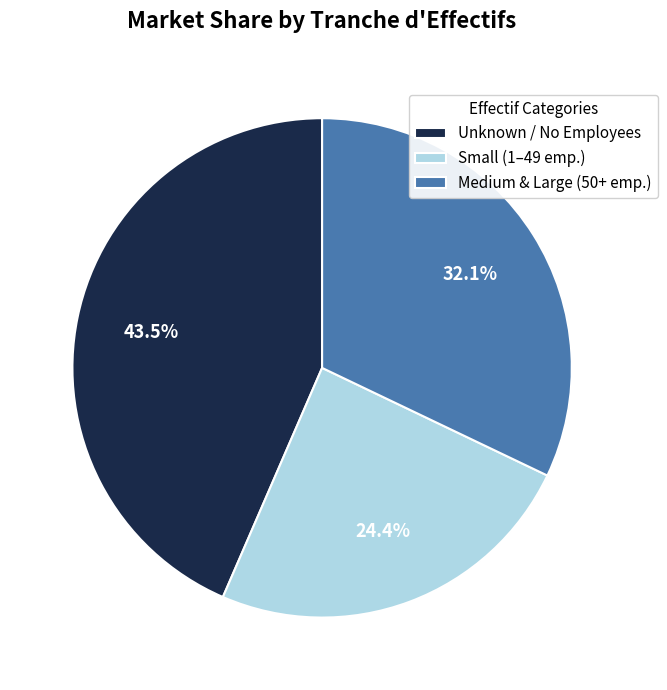

What is the ratio of the value at Small (1–49 emp.) to the value at Unknown / No Employees?

0.6